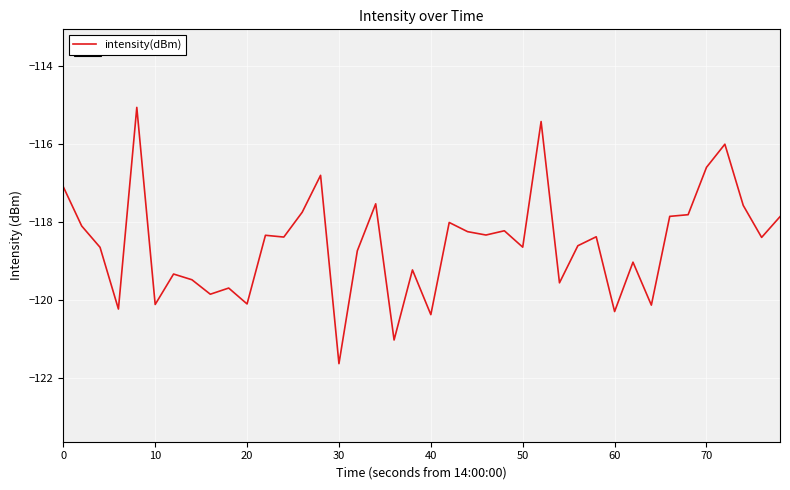

What is the greatest value displayed?

-115.1